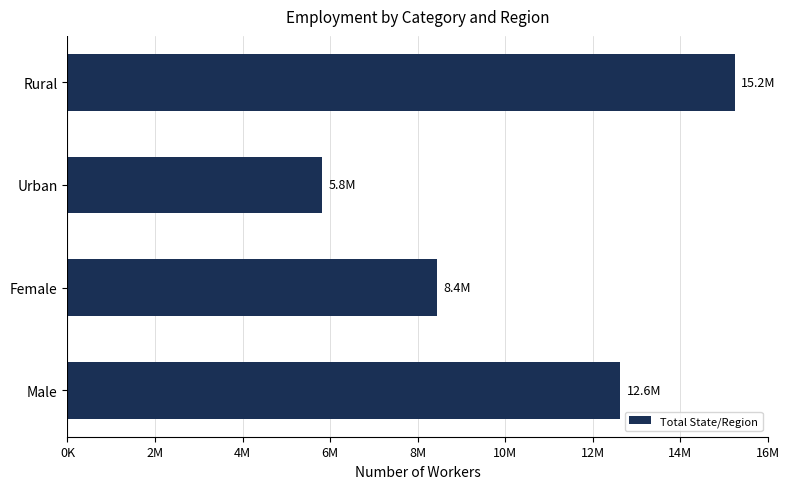

What is the sum of all values?

42121062